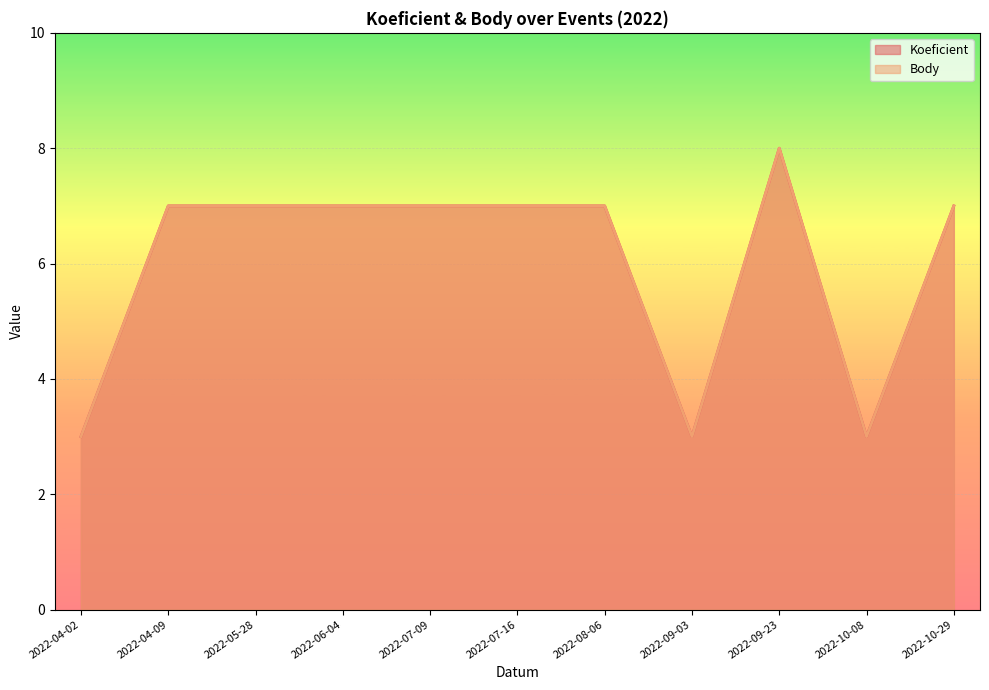

Between 2022-07-09 and 2022-07-16, which series saw the biggest shift?

Koeficient